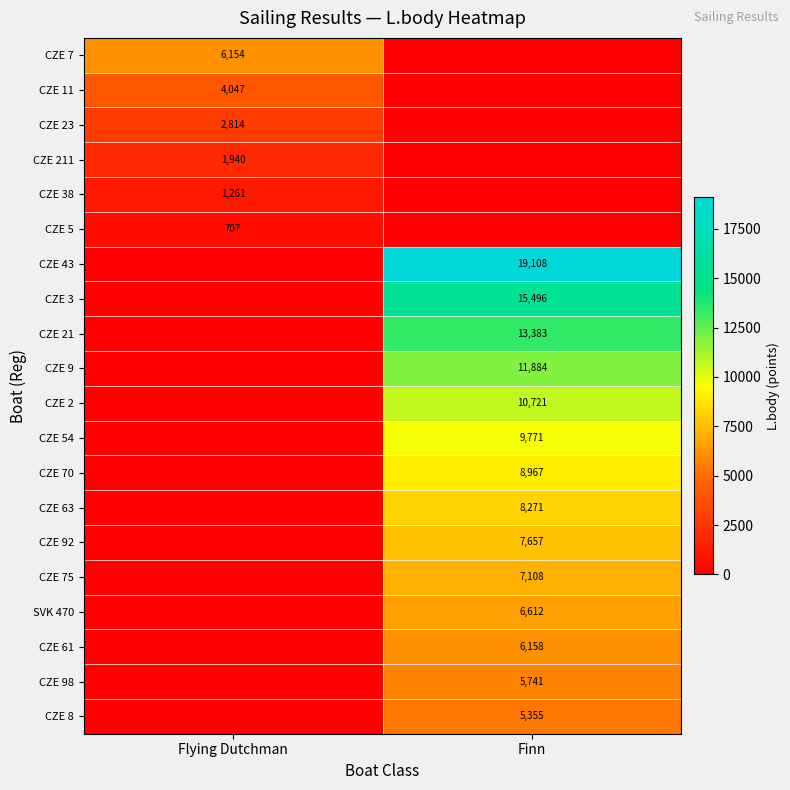

The value of CZE 3 at Finn is 7729. True or false?

False